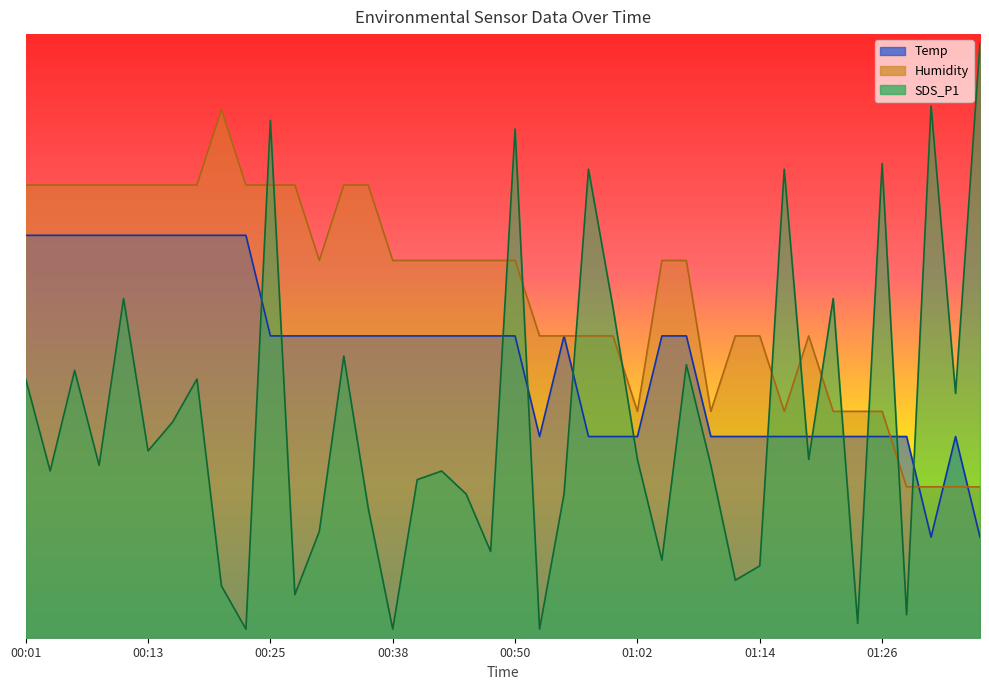

List the series in order of their overall mean, highest first.

Humidity, Temp, SDS_P1